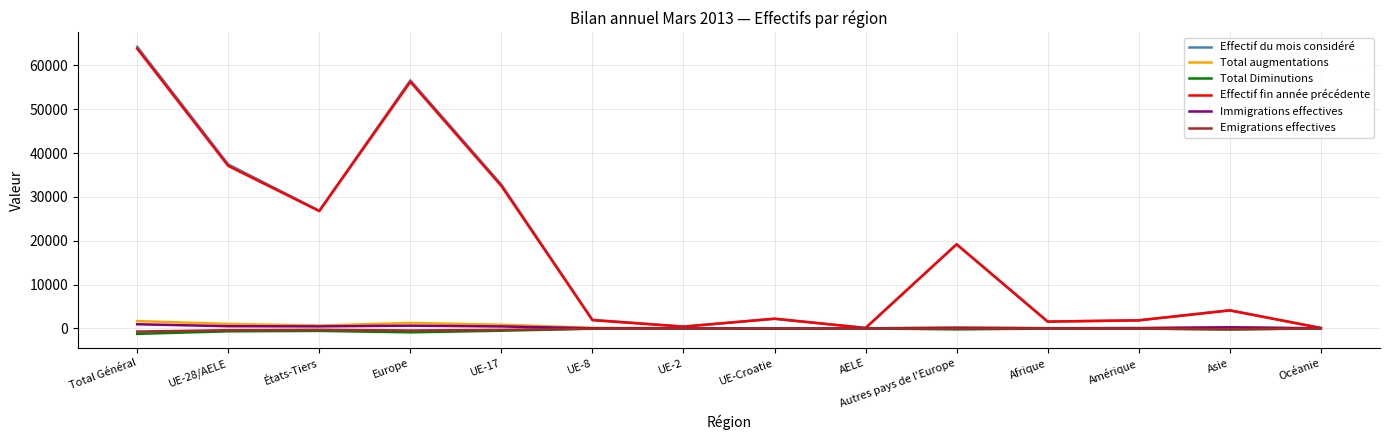

The value of Effectif fin année précédente at AELE is 93. True or false?

True